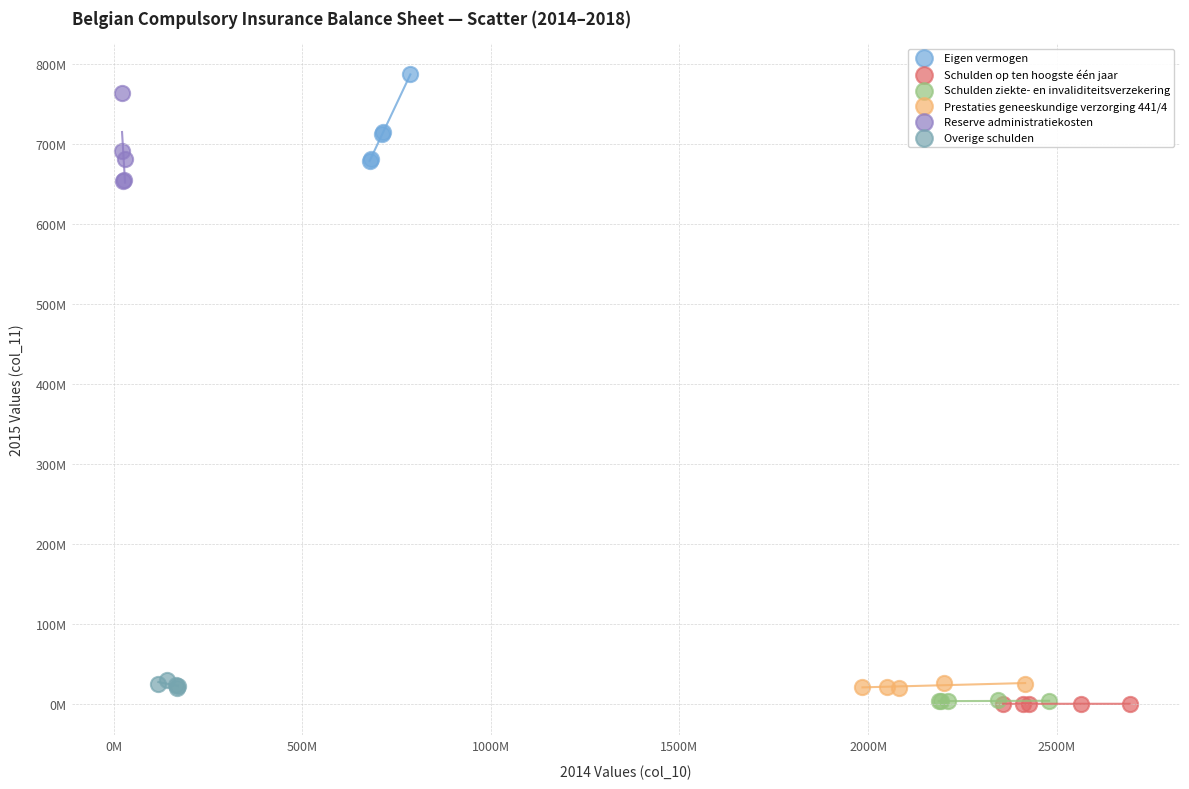

Which series has the widest spread of Y values?

Reserve administratiekosten